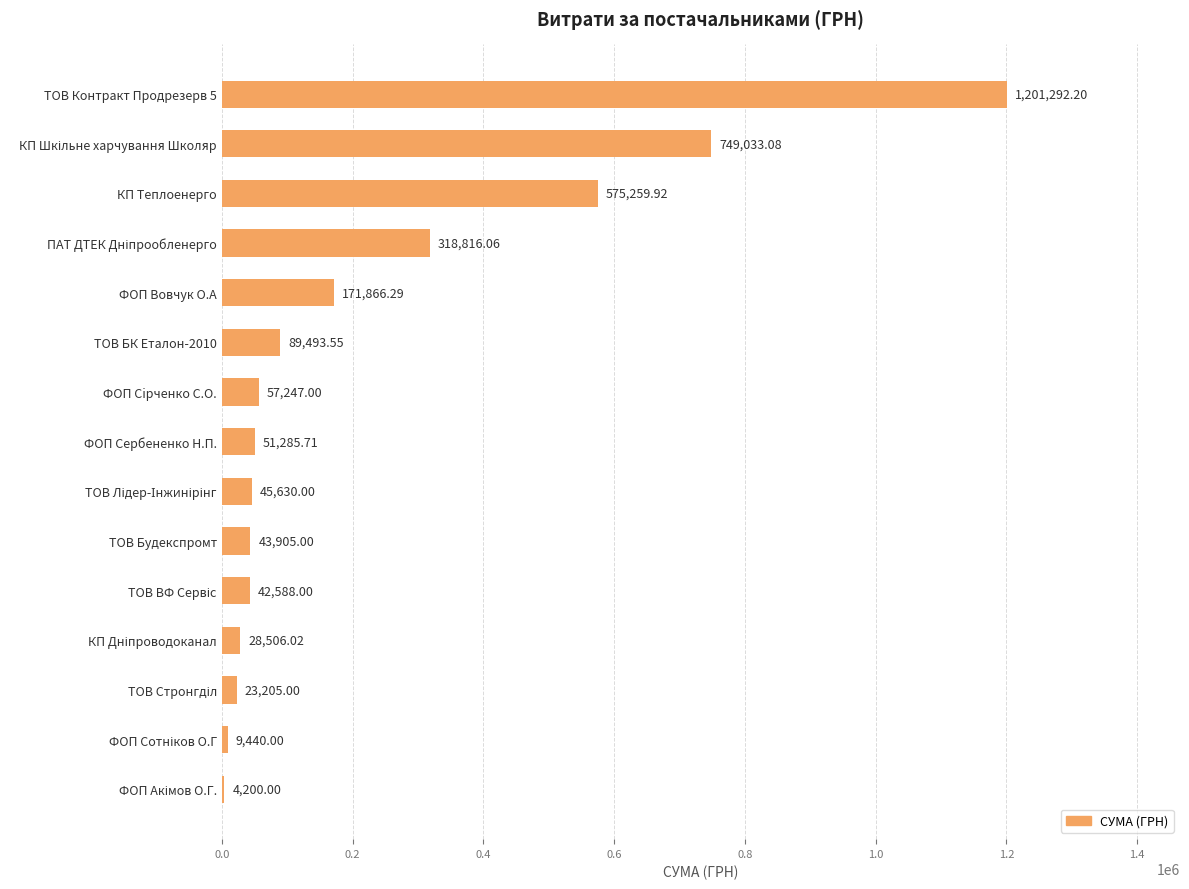

Approximately how many times larger is the value at КП Теплоенерго compared to ТОВ Будекспромт?

13.1